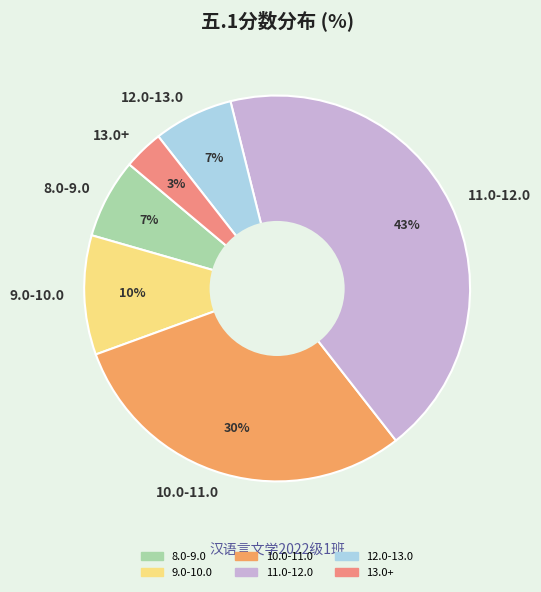

To the nearest percent, what is the difference between the largest and smallest slice percentages?

40%